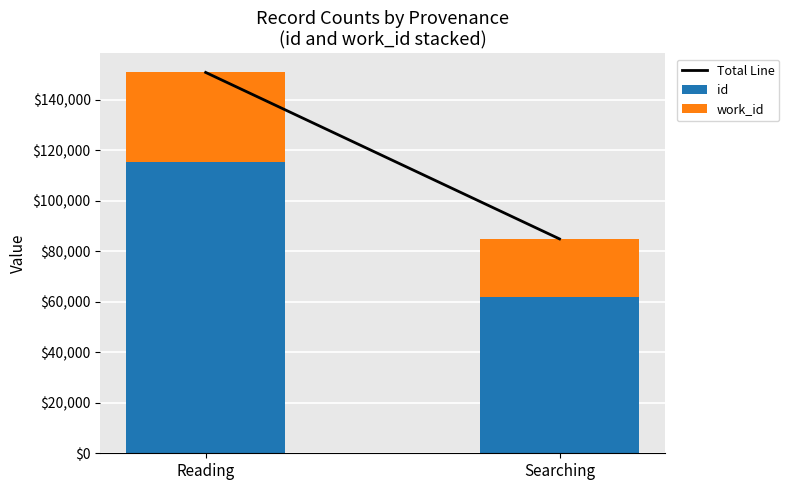

What is the approximate value of id at Reading, to the nearest 10?

115280